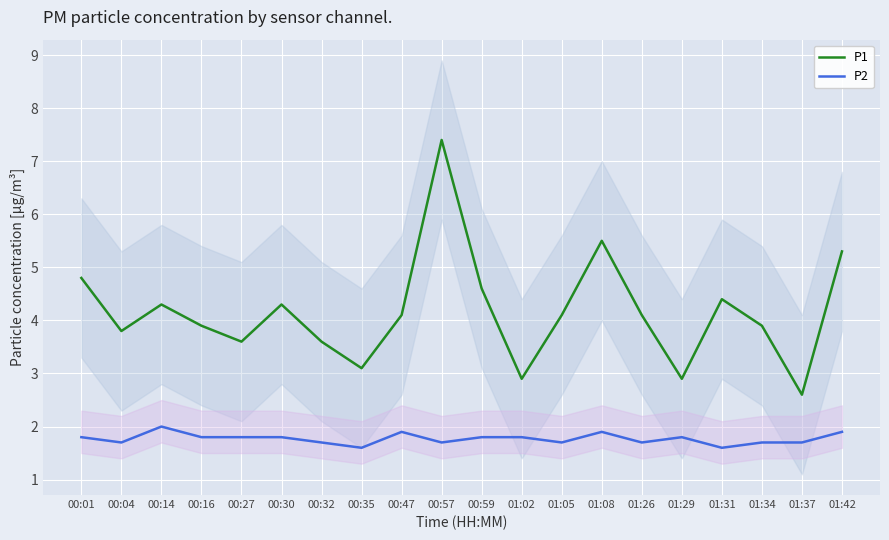

Which series has the widest spread of values?

P1